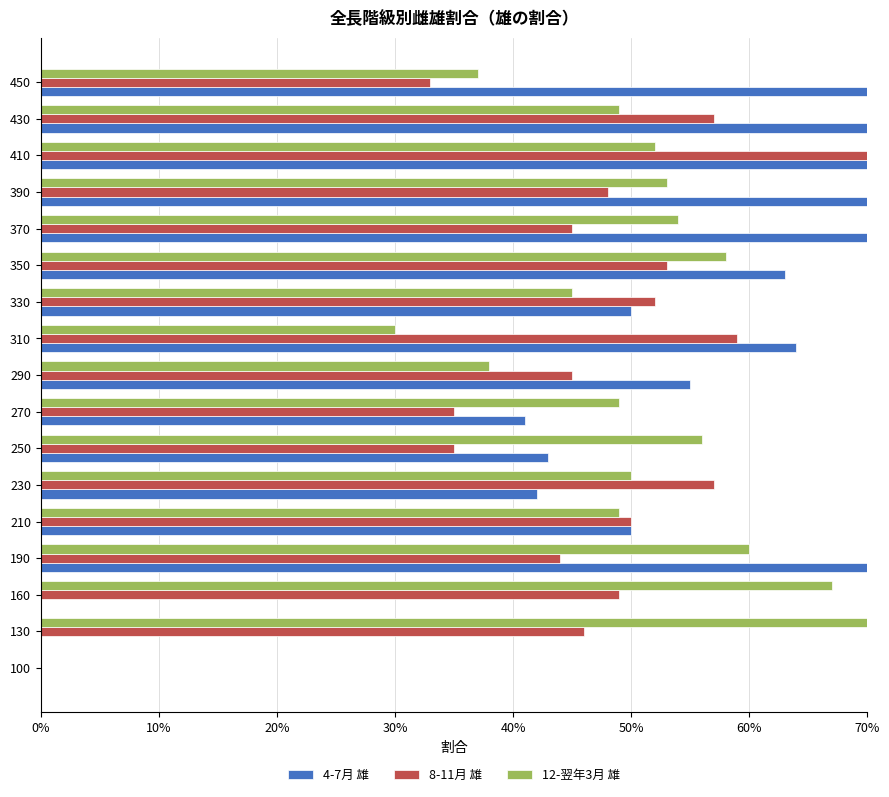

What are all the series names shown in the legend?

4-7月 雄, 8-11月 雄, 12-翌年3月 雄